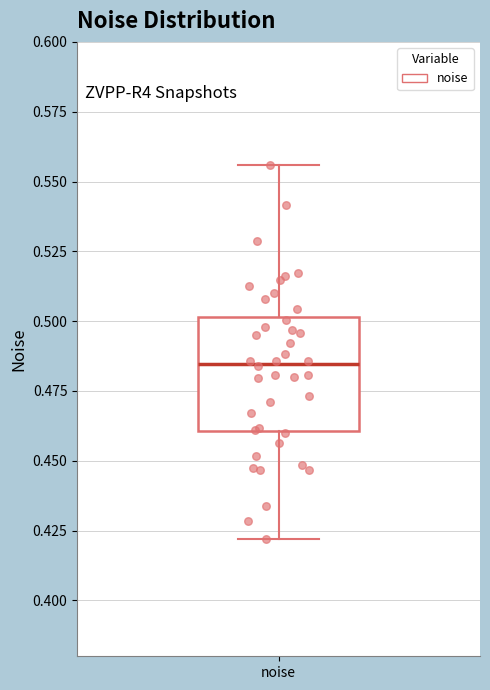

Transcribe this box plot: give where the median line is, the range the box spans, and where the two whiskers end, as read against the y-axis. The values are not printed on the chart, so give them approximately, as read against the axis.

median 0.485, box 0.460 to 0.500, whiskers 0.420 to 0.555